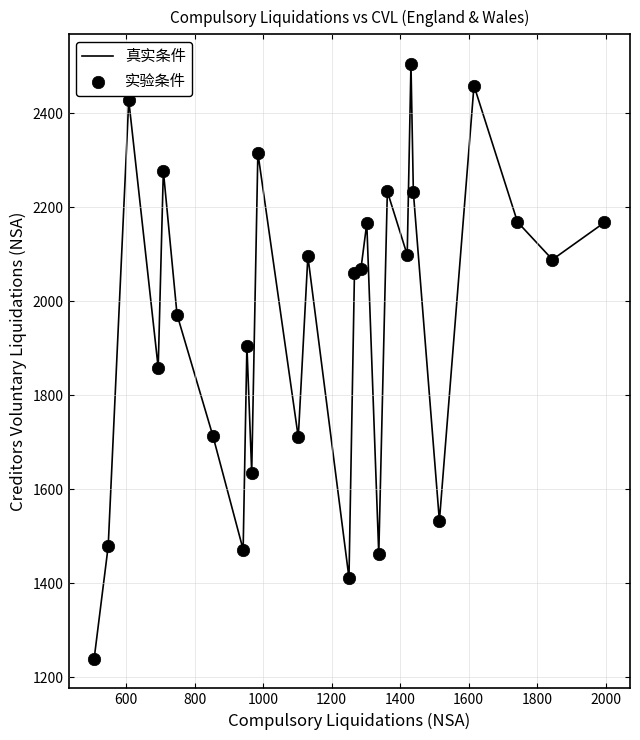

What is the maximum value shown in the chart?

2505